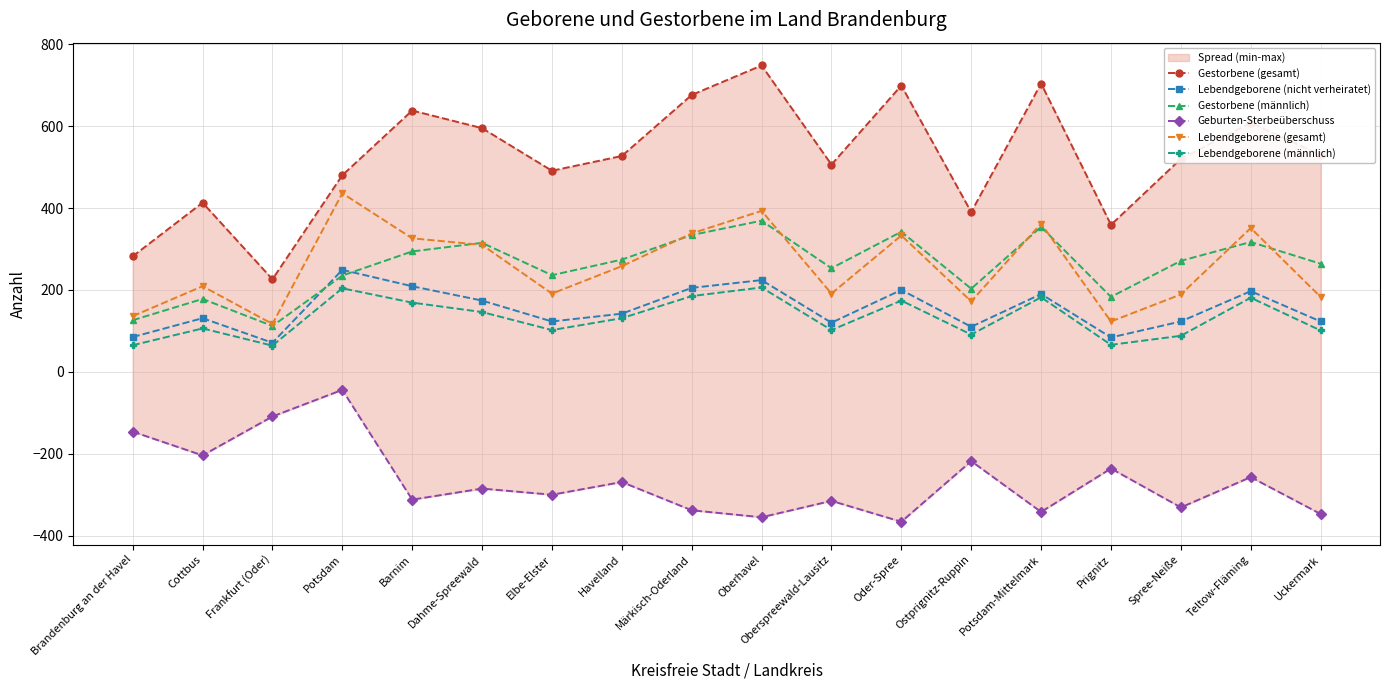

Which category has the highest value in the Geburten-Sterbeüberschuss series?

Potsdam